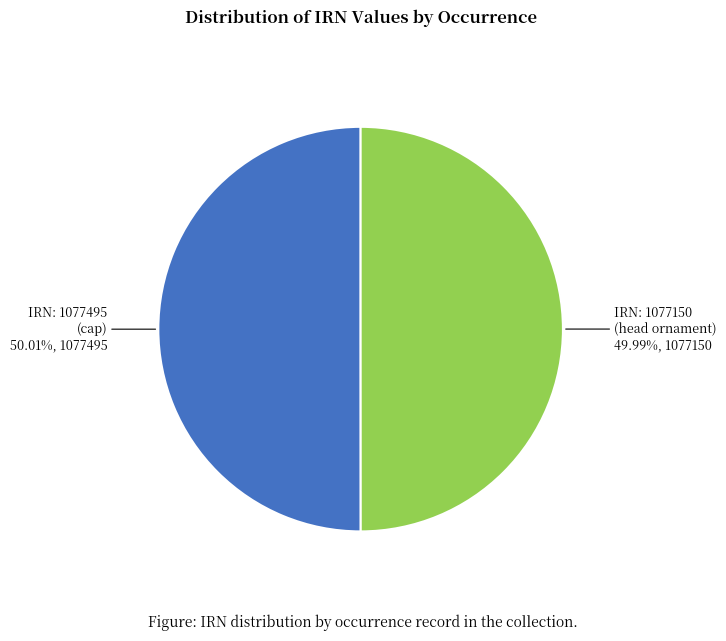

Approximately how many times larger is the value at IRN: 1077150 (head ornament) compared to IRN: 1077495 (cap)?

1.0